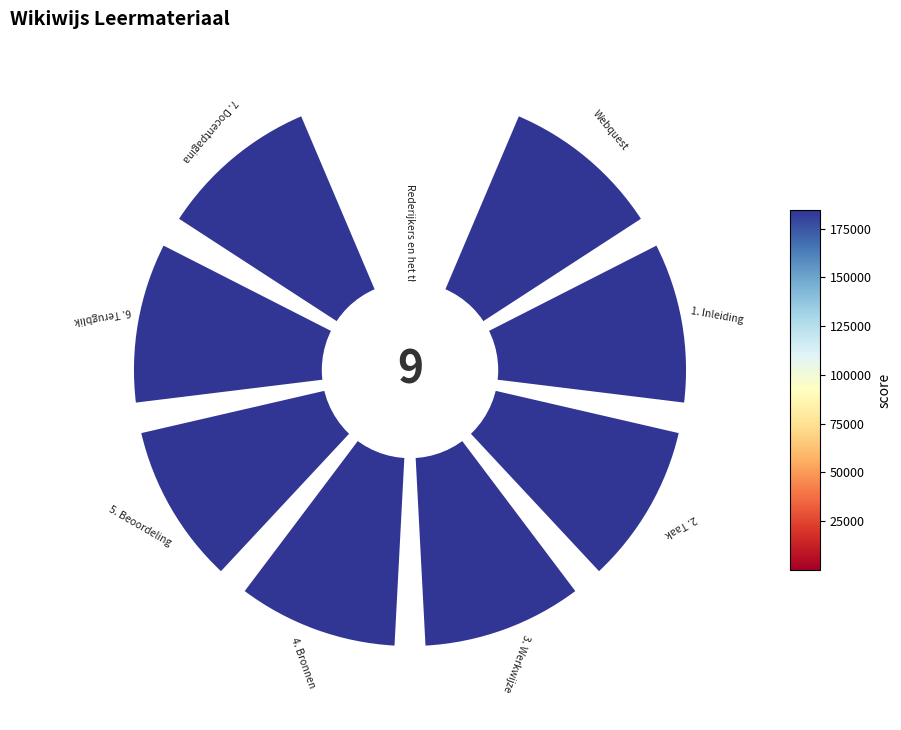

Are the bars horizontal?

No